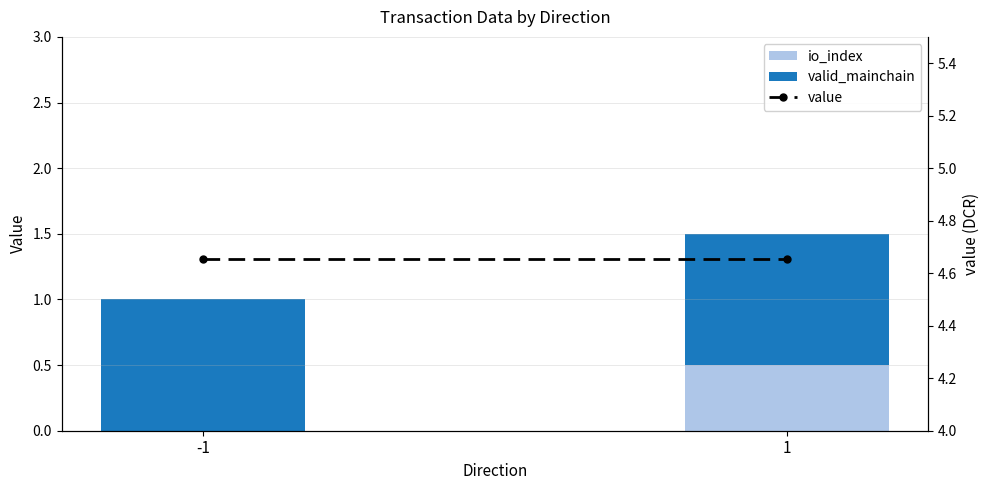

Which category has the highest value across all series?

-1